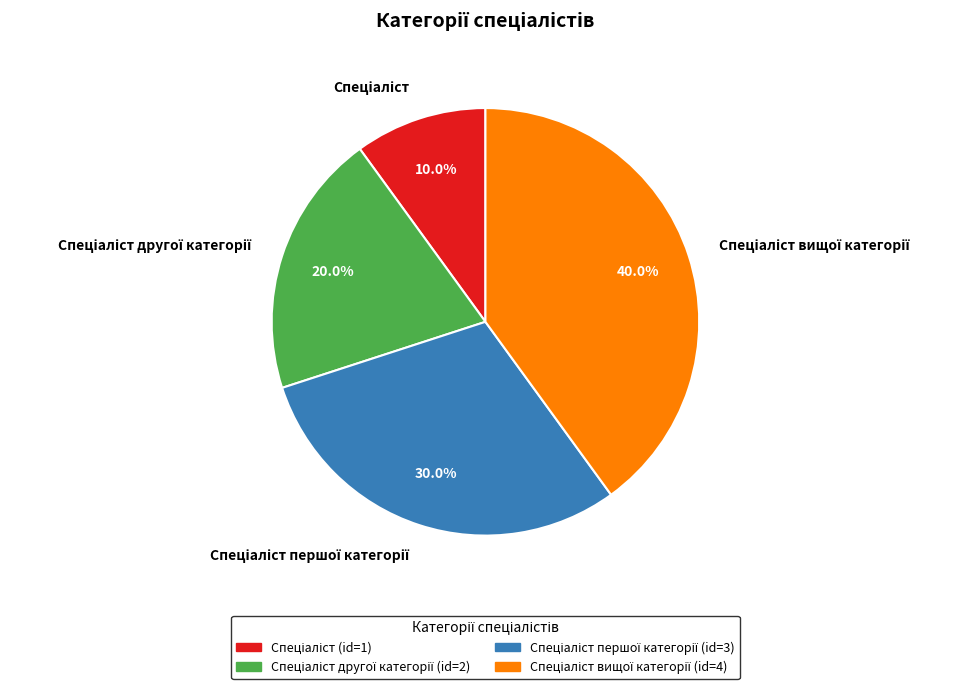

Is there any slice that represents more than half of the pie?

No